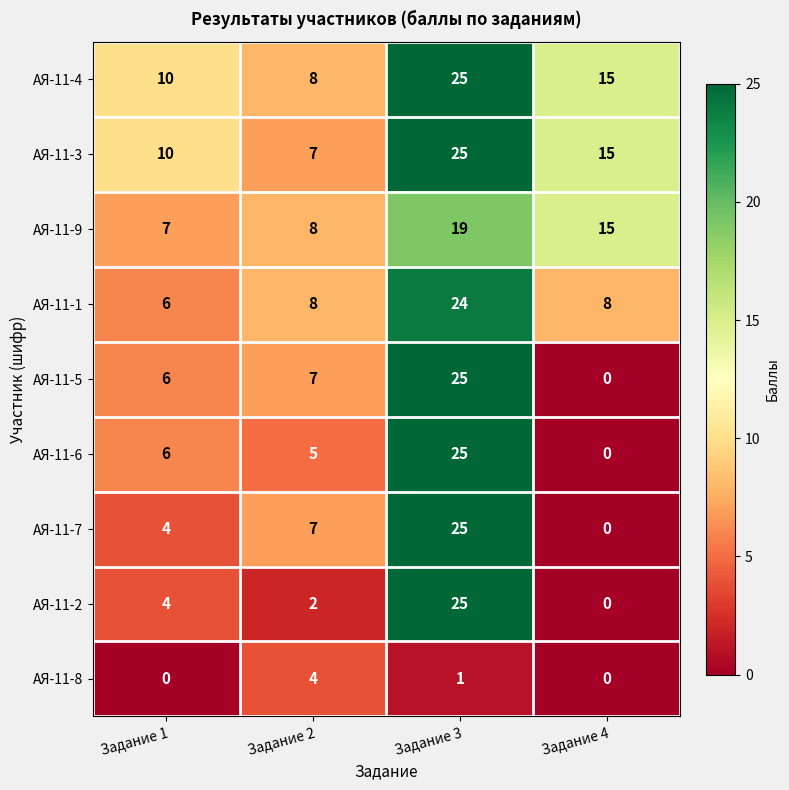

Rank the categories by АЯ-11-3 value from highest to lowest.

Задание 3, Задание 4, Задание 1, Задание 2